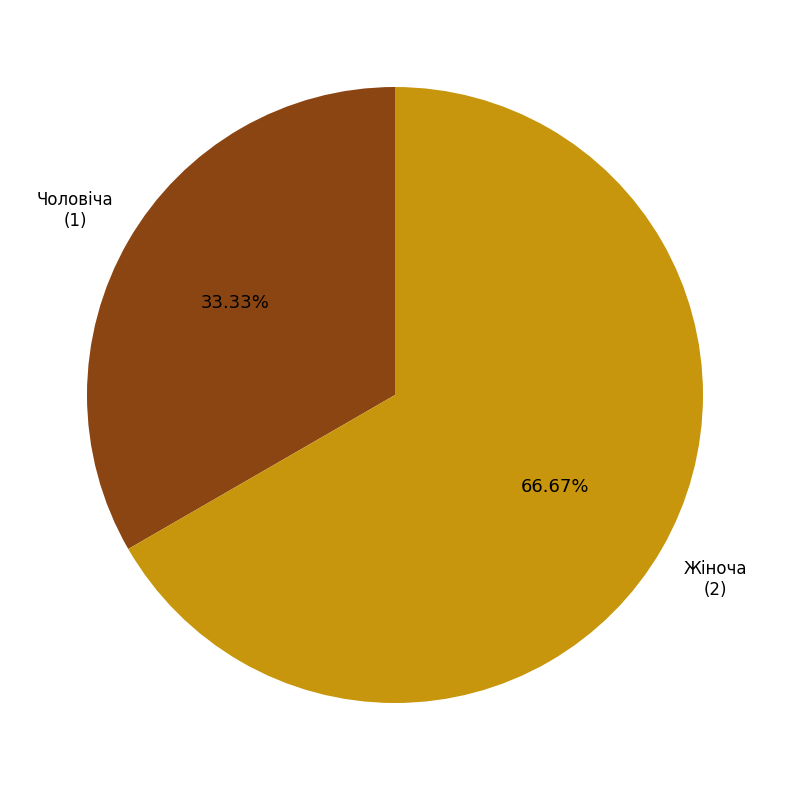

Count the number of slices in the pie.

2